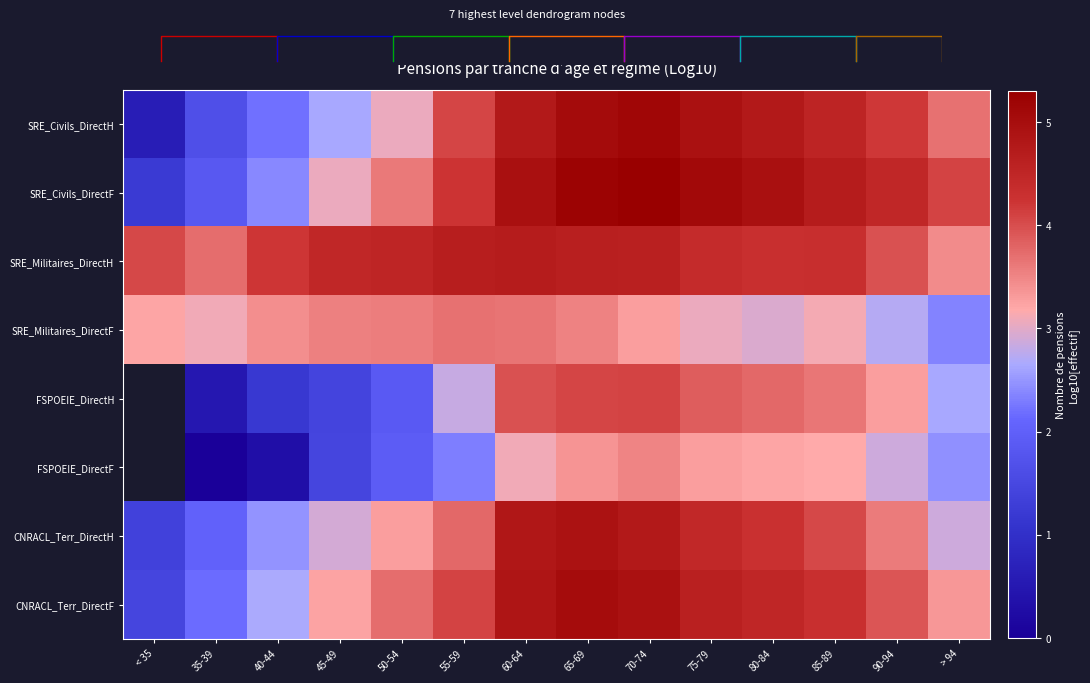

Between 35-39 and 75-79, which series saw the biggest shift?

FSPOEIE_DirectH